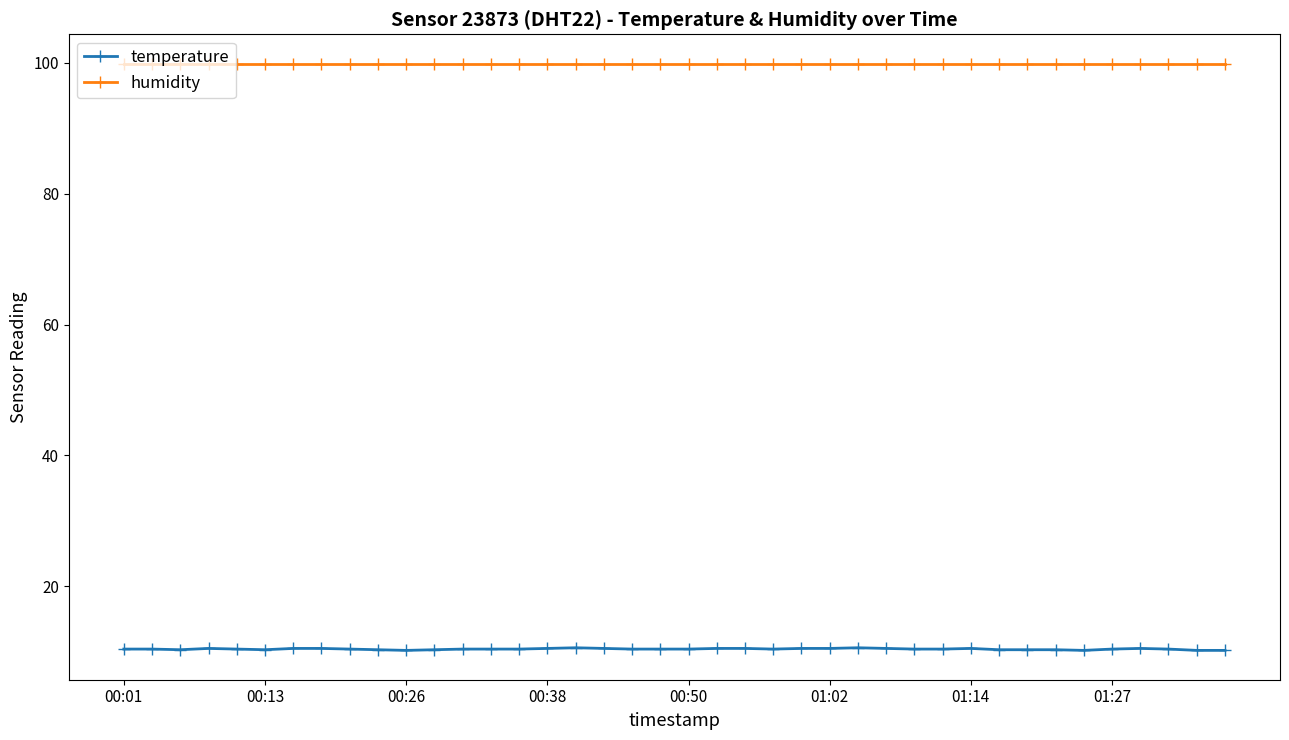

True or false: temperature and humidity cross at least once.

False